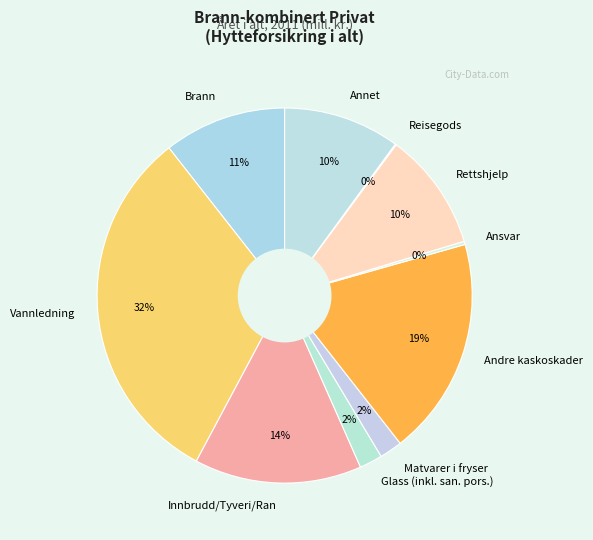

Which category has the biggest portion of the pie?

Vannledning